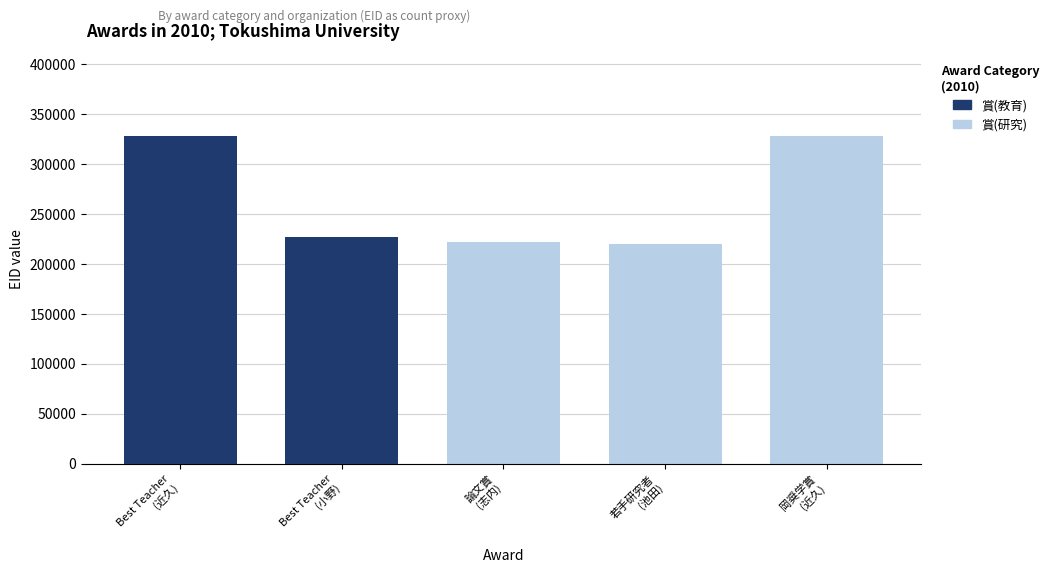

What is the difference between the second highest and second lowest values in the 賞(研究) series?

221472